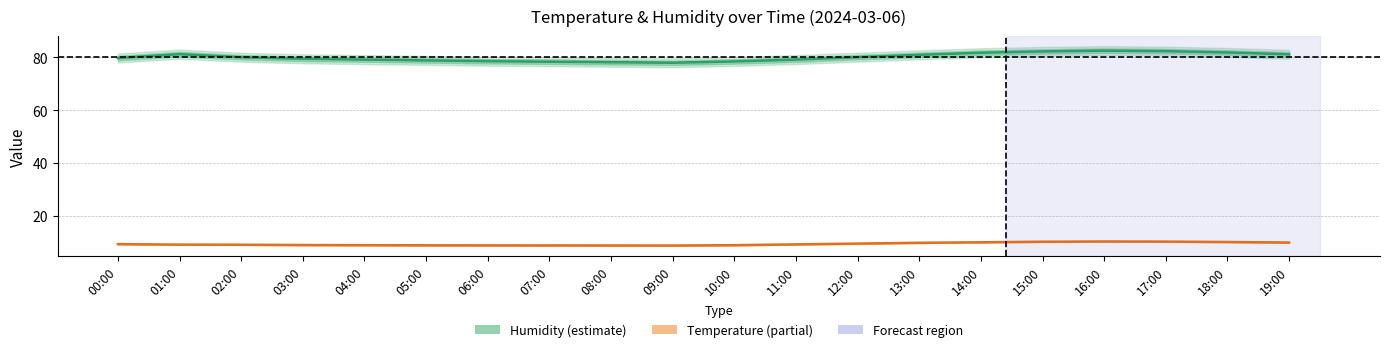

Rank the series by their maximum value, from lowest to highest.

Temperature, Humidity